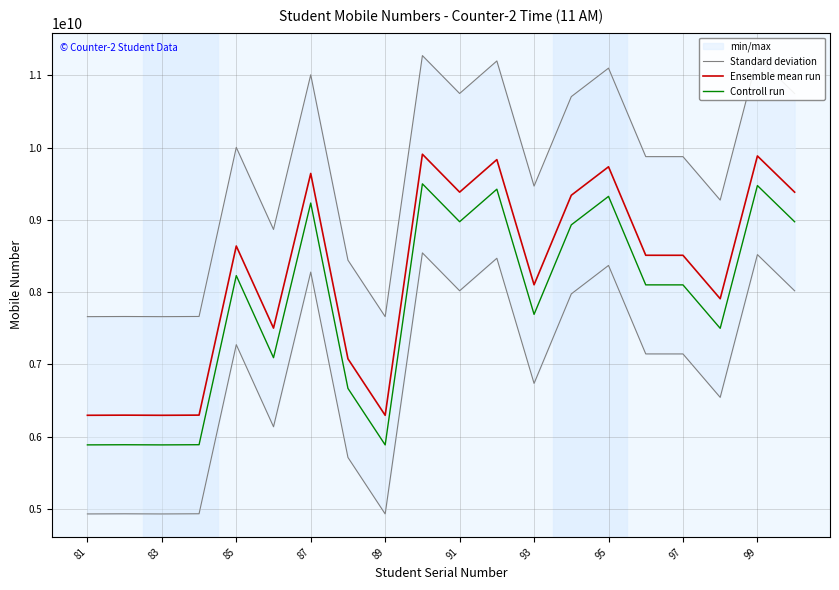

True or false: Ensemble mean run and Controll run intersect in this chart.

False